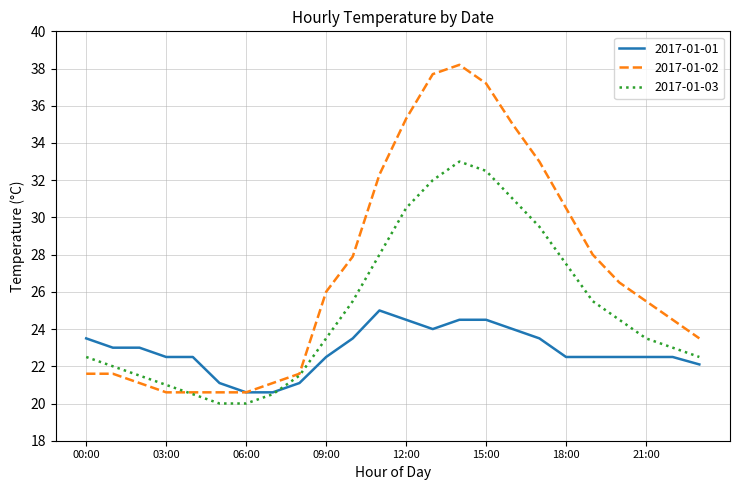

List the series in order of their overall mean, lowest first.

2017-01-01, 2017-01-03, 2017-01-02